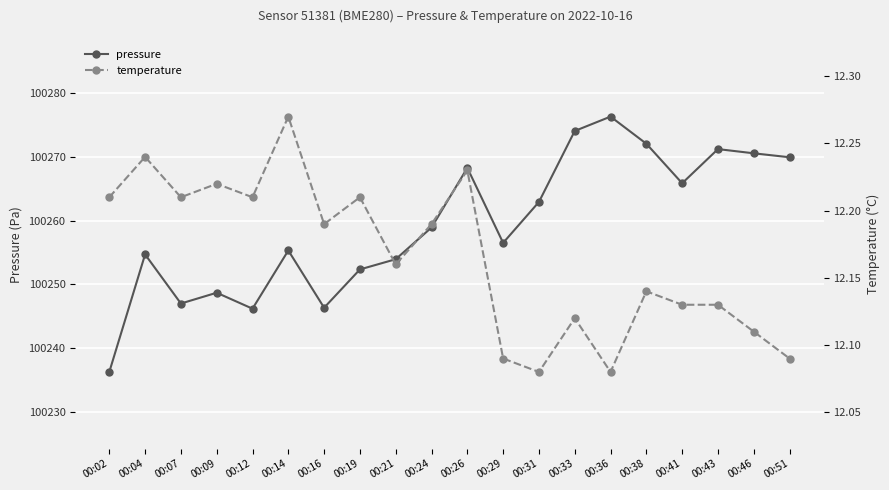

List the series in order of their peak value, highest first.

pressure, temperature